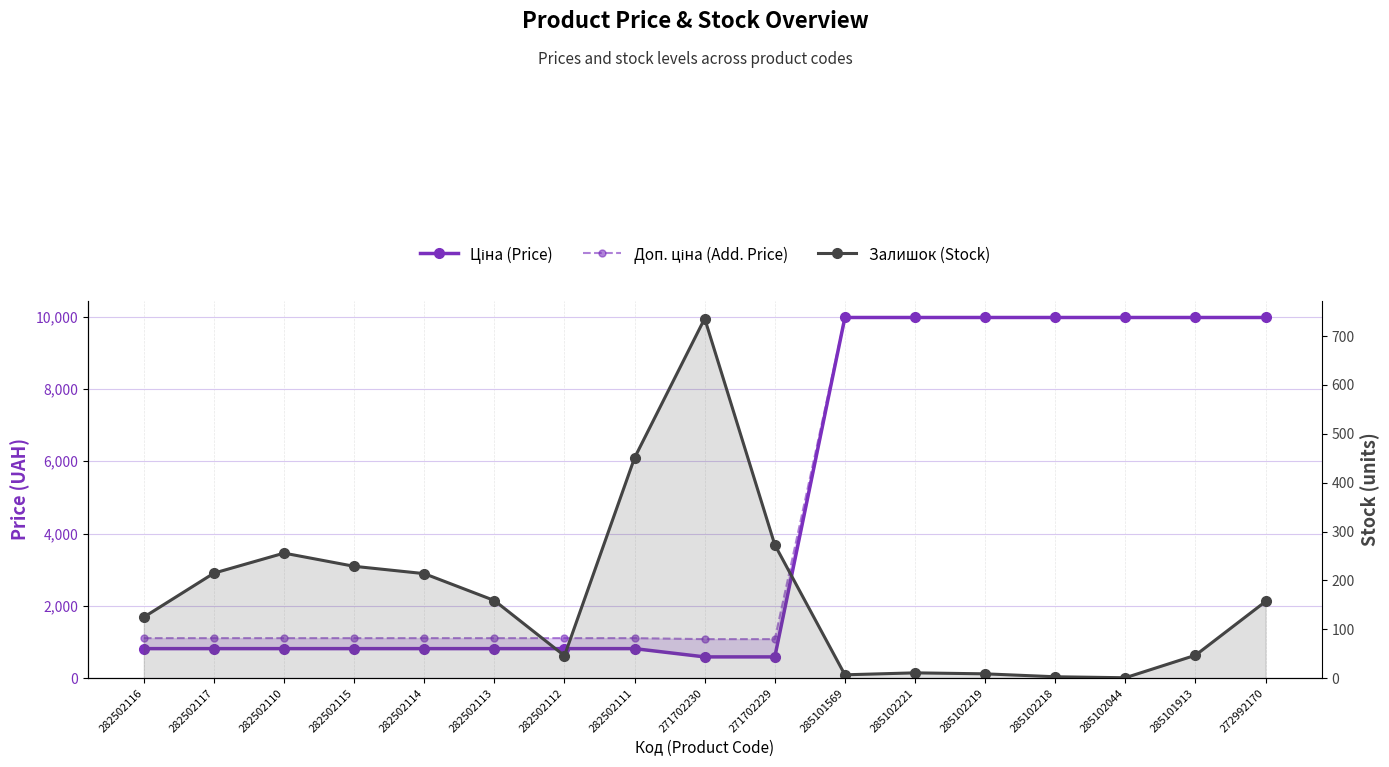

Between 282502115 and 285101569, which series saw the biggest shift?

Ціна (Price)